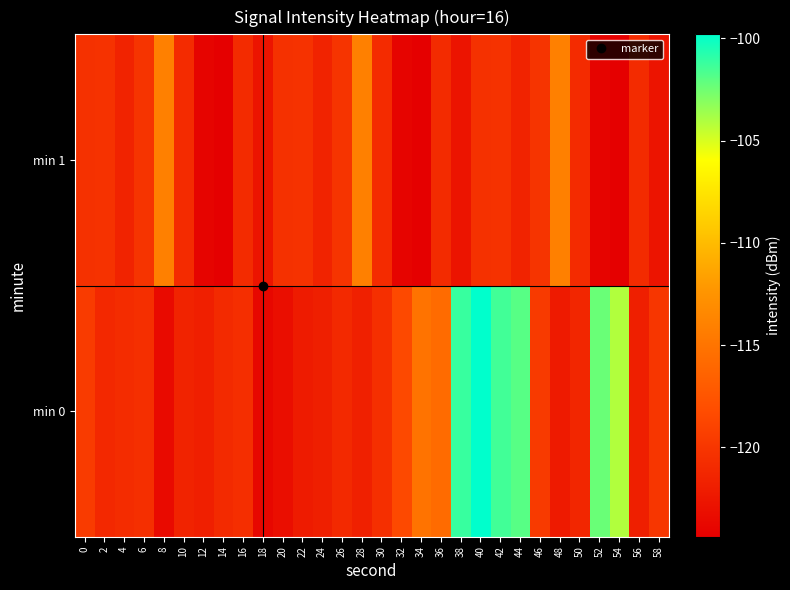

Reading right to left, list all the values displayed in this chart.

min 0: 58=-120.0	56=-121.8	54=-104.1	52=-102.4	50=-121.2	48=-122.2	46=-119.7	44=-101.9	42=-101.4	40=-99.8	38=-101.2	36=-115.7	34=-115.1	32=-118.5	30=-120.5	28=-121.7	26=-121.0	24=-121.8	22=-122.1	20=-123.2	18=-123.7	16=-120.6	14=-120.9	12=-121.8	10=-121.5	8=-123.5	6=-120.6	4=-120.8	2=-121.1	0=-119.6
min 1: 58=-122.7	56=-120.9	54=-124.4	52=-124.0	50=-120.8	48=-114.0	46=-120.2	44=-121.5	42=-120.3	40=-120.4	38=-122.7	36=-120.9	34=-124.4	32=-124.0	30=-120.8	28=-114.0	26=-120.2	24=-121.5	22=-120.3	20=-120.4	18=-122.7	16=-120.9	14=-124.4	12=-124.0	10=-120.8	8=-114.0	6=-120.2	4=-121.5	2=-120.3	0=-120.4